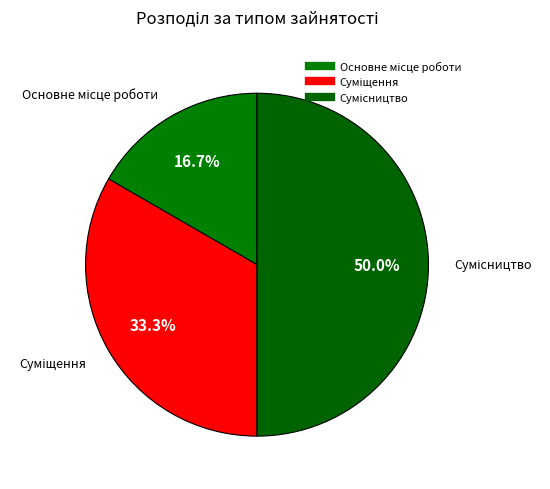

How many slices are in this pie chart?

3